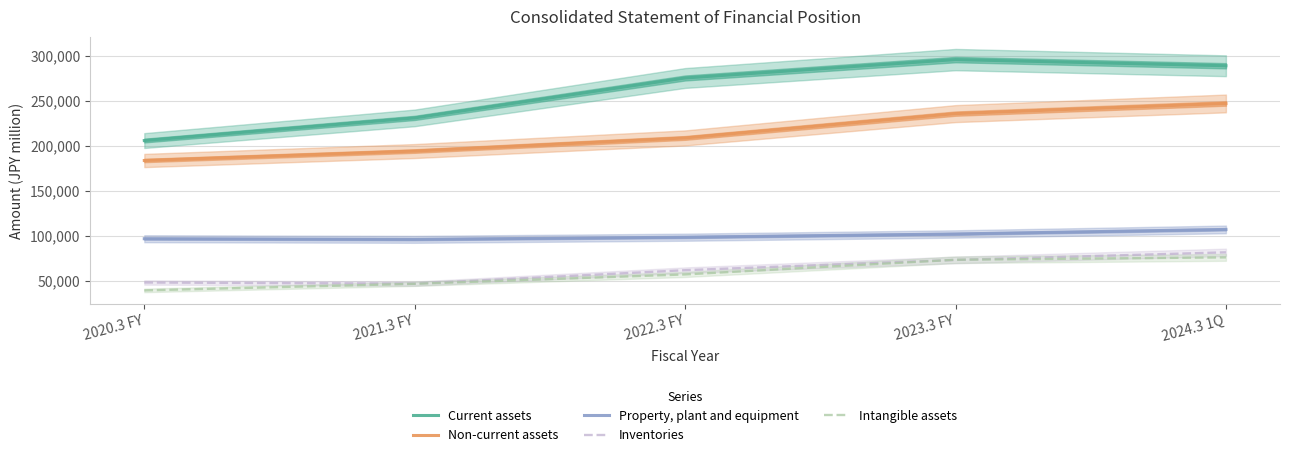

Reading right to left, what are all the values shown in this chart?

Current assets: 2024.3 1Q=288651	2023.3 FY=295491	2022.3 FY=275092	2021.3 FY=230833	2020.3 FY=205704
Non-current assets: 2024.3 1Q=246848	2023.3 FY=235583	2022.3 FY=208614	2021.3 FY=194061	2020.3 FY=183586
Property, plant and equipment: 2024.3 1Q=107157	2023.3 FY=102106	2022.3 FY=98525	2021.3 FY=96140	2020.3 FY=96839
Inventories: 2024.3 1Q=81757	2023.3 FY=73310	2022.3 FY=61944	2021.3 FY=46985	2020.3 FY=48303
Intangible assets: 2024.3 1Q=76152	2023.3 FY=73530	2022.3 FY=57260	2021.3 FY=46840	2020.3 FY=39543